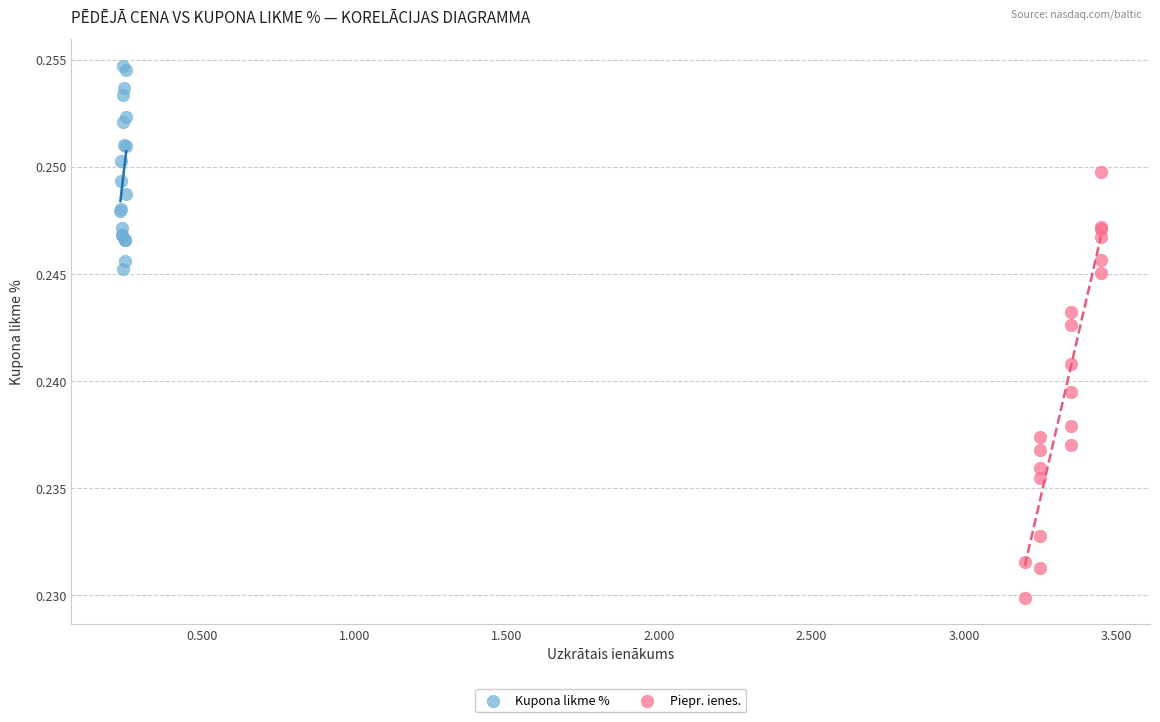

What are all the series names shown in the legend?

Kupona likme %, Piepr. ienes.